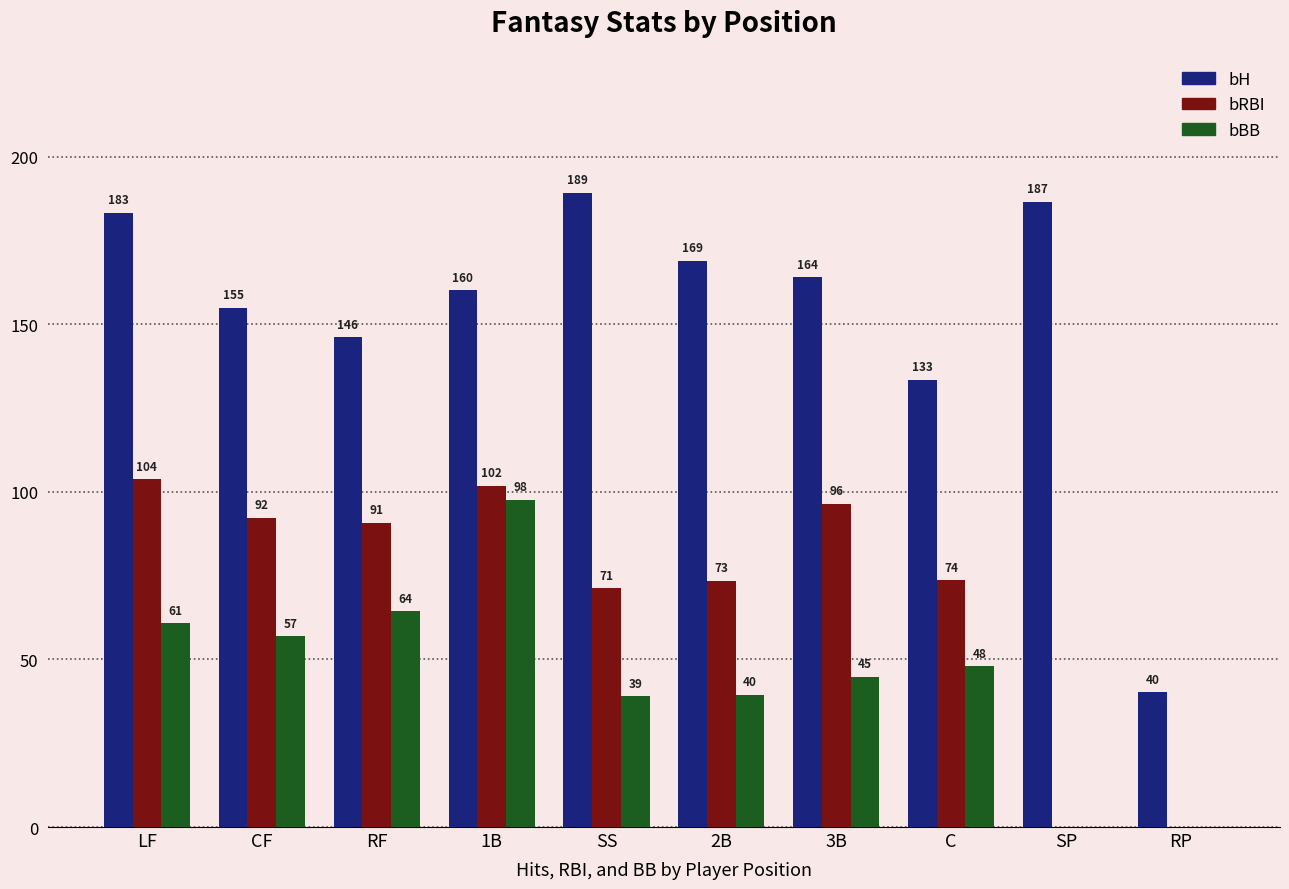

Count the number of data series in this chart.

3